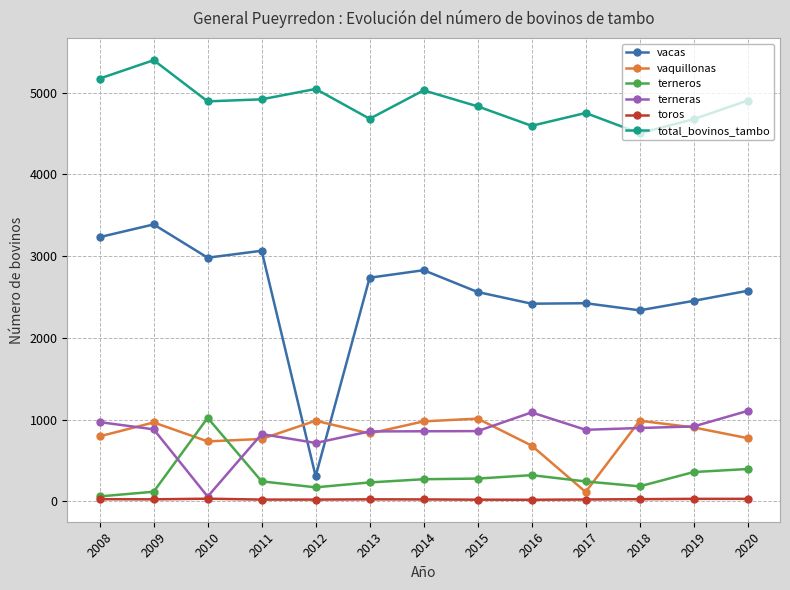

How many interior local peaks does the vaquillonas series have?

4